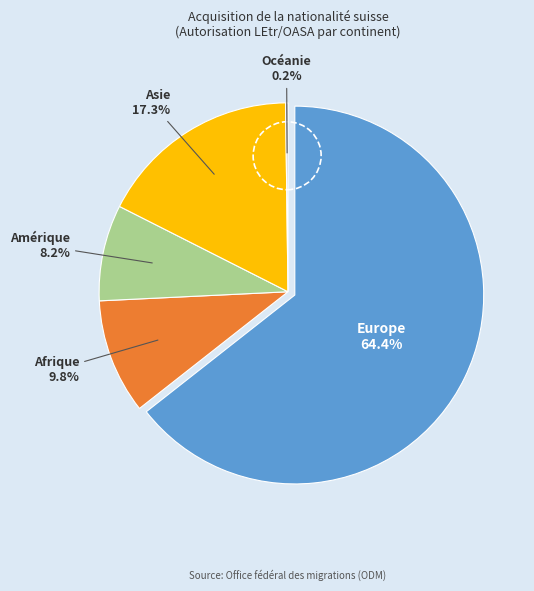

Rank the categories by value from lowest to highest.

Océanie, Amérique, Afrique, Asie, Europe